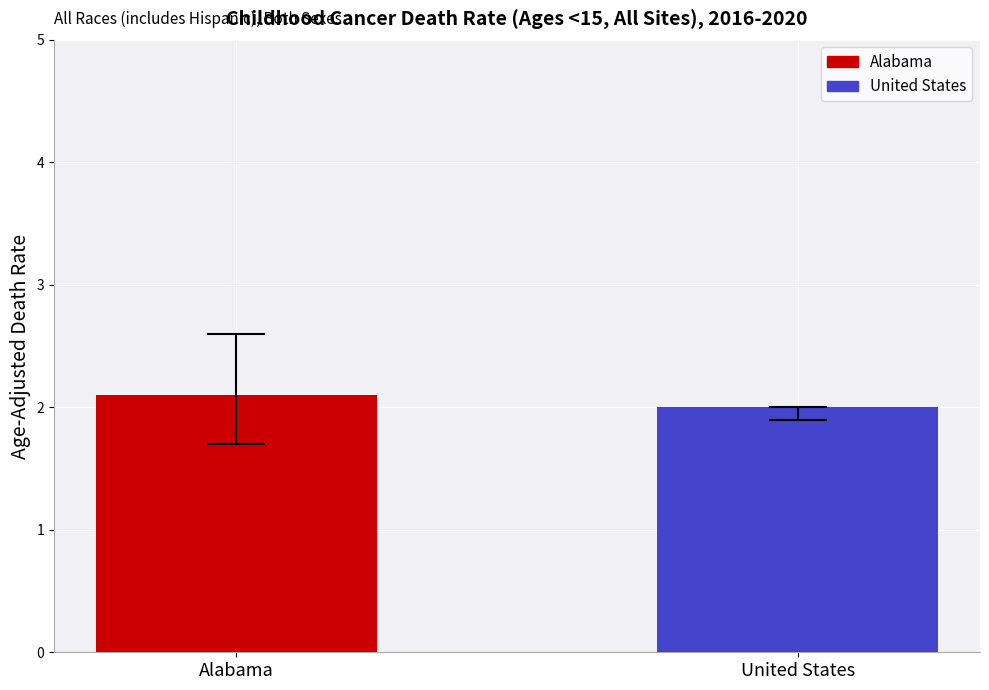

Which has a higher value, Alabama or United States?

Alabama